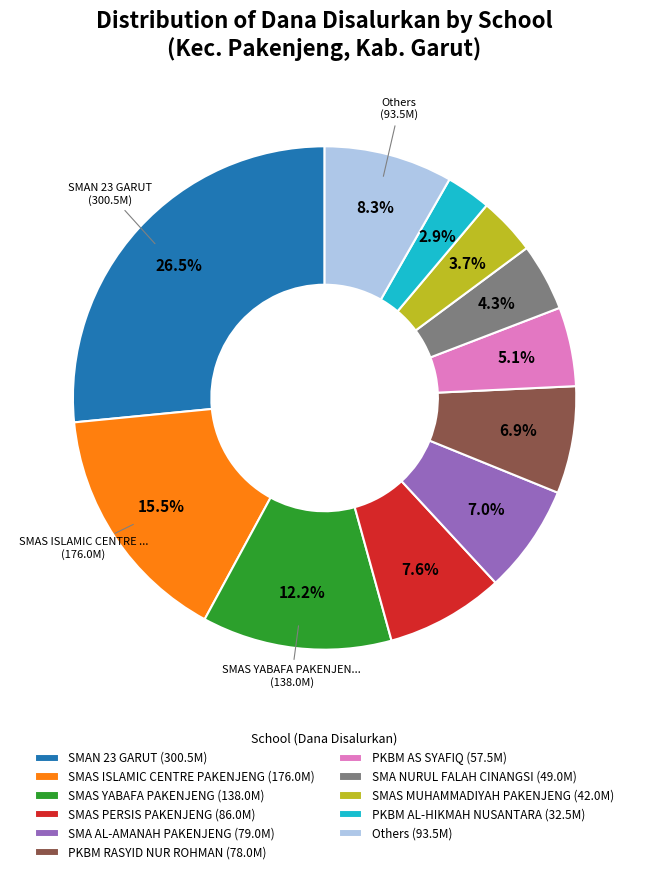

Between SMA NURUL FALAH CINANGSI (49.0M) and SMAS YABAFA PAKENJENG (138.0M), which is larger?

SMAS YABAFA PAKENJENG (138.0M)